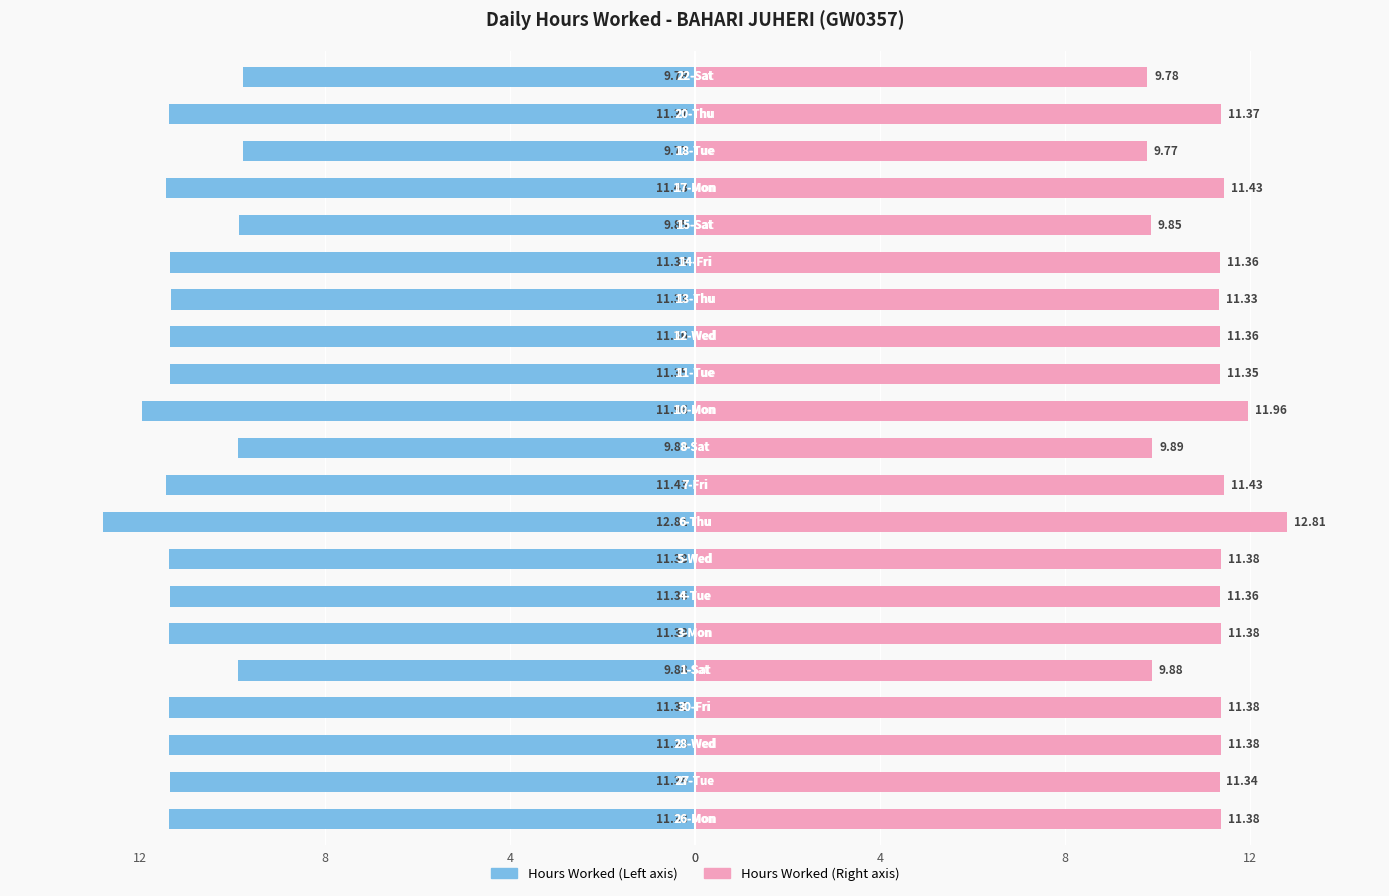

Reading left to right, transcribe all the data shown in this chart.

Low Hours (Left): 0=-11.4	1=-11.3	2=-11.4	3=-11.4	4=-9.9	5=-11.4	6=-11.4	7=-11.4	8=-12.8	9=-11.4	10=-9.9	11=-12.0	12=-11.3	13=-11.4	14=-11.3	15=-11.4	16=-9.8	17=-11.4	18=-9.8	19=-11.4	20=-9.8
Low Hours (Right): 0=11.4	1=11.3	2=11.4	3=11.4	4=9.9	5=11.4	6=11.4	7=11.4	8=12.8	9=11.4	10=9.9	11=12.0	12=11.3	13=11.4	14=11.3	15=11.4	16=9.8	17=11.4	18=9.8	19=11.4	20=9.8